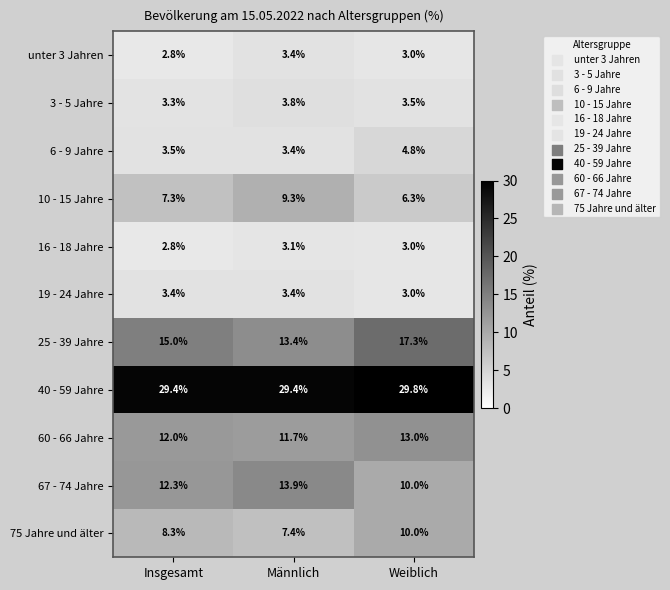

At which category does the chart reach its peak across all series?

Weiblich